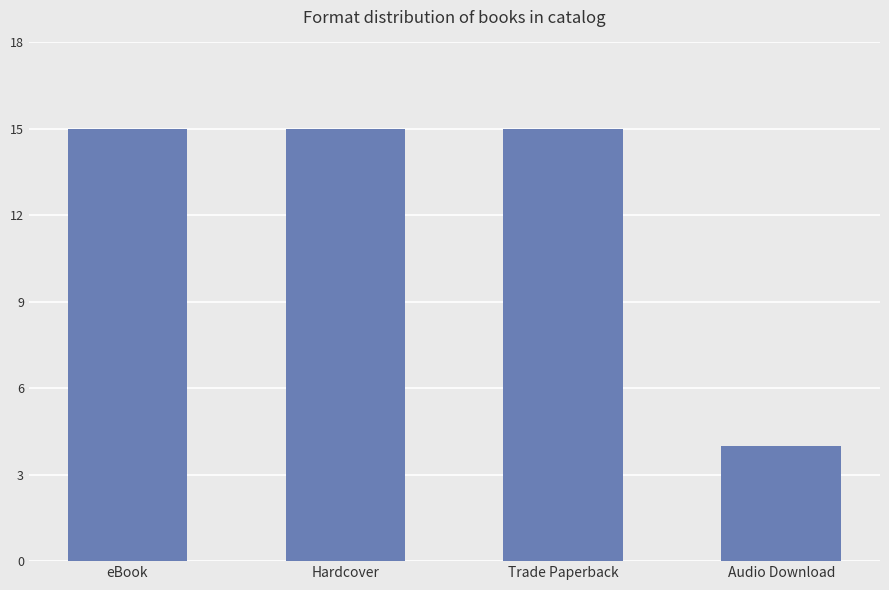

Reading left to right, list all the values displayed in this chart.

eBook=15	Hardcover=15	Trade Paperback=15	Audio Download=4